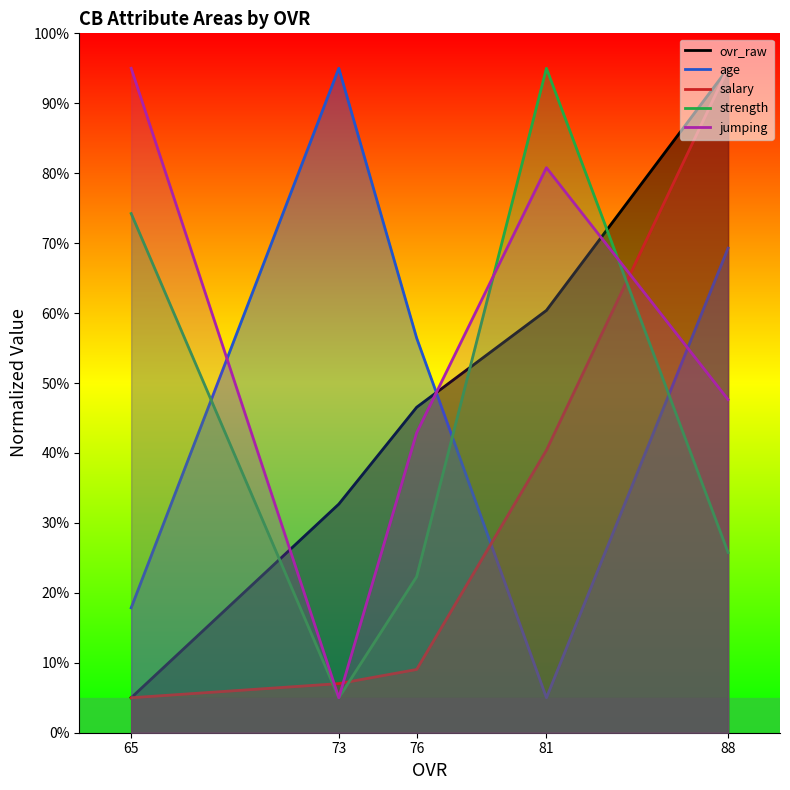

Read the jumping value at 73.

5.0